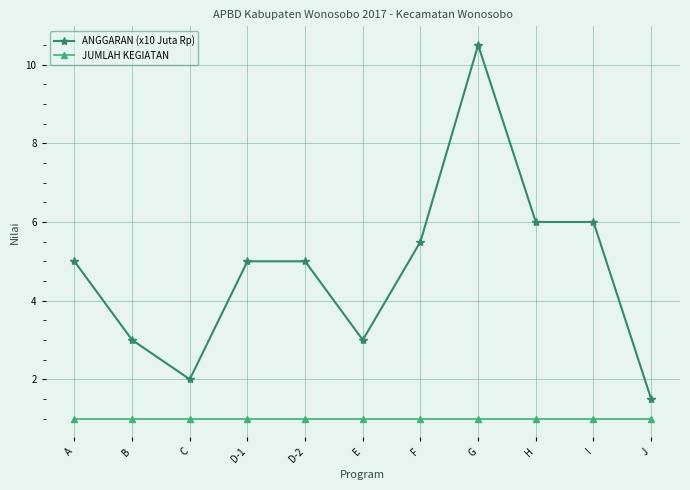

What is the difference between the maximum and minimum values in the ANGGARAN (x10 Juta Rp) series?

9.0